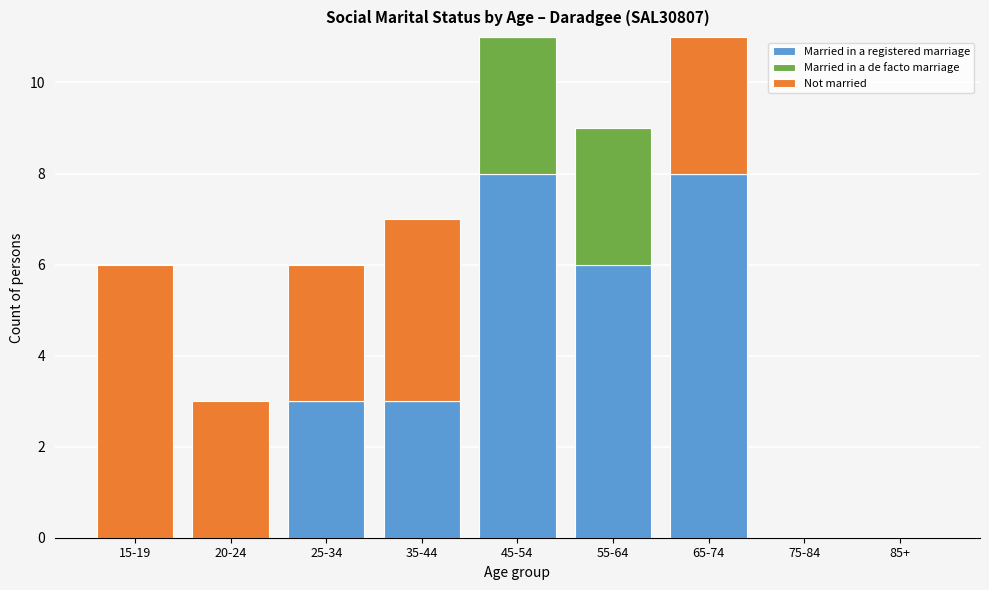

Reading right to left, list the values for the Married in a registered marriage series.

85+=0	75-84=0	65-74=8	55-64=6	45-54=8	35-44=3	25-34=3	20-24=0	15-19=0